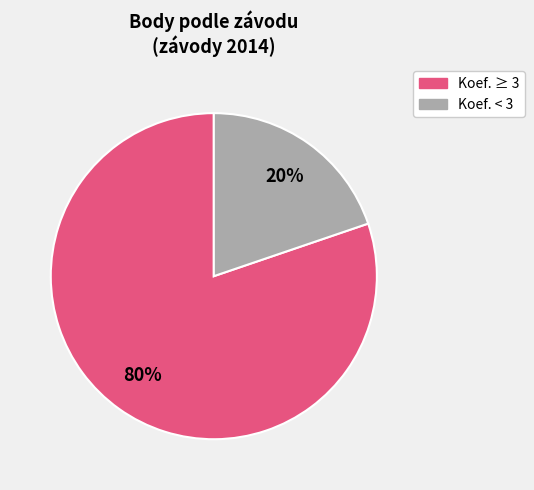

Is there any slice that represents more than half of the pie?

Yes